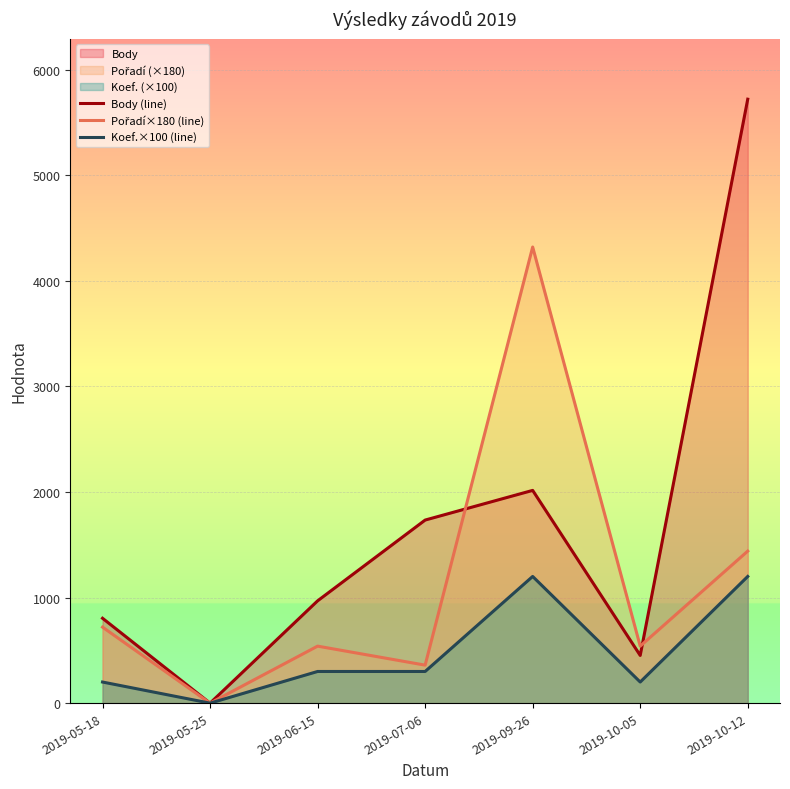

What is the total value across all series at 2019-06-15?

1809